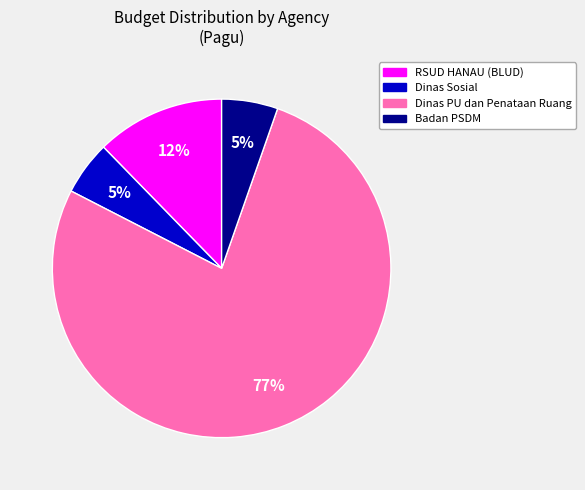

Is there a majority slice in this chart?

Yes